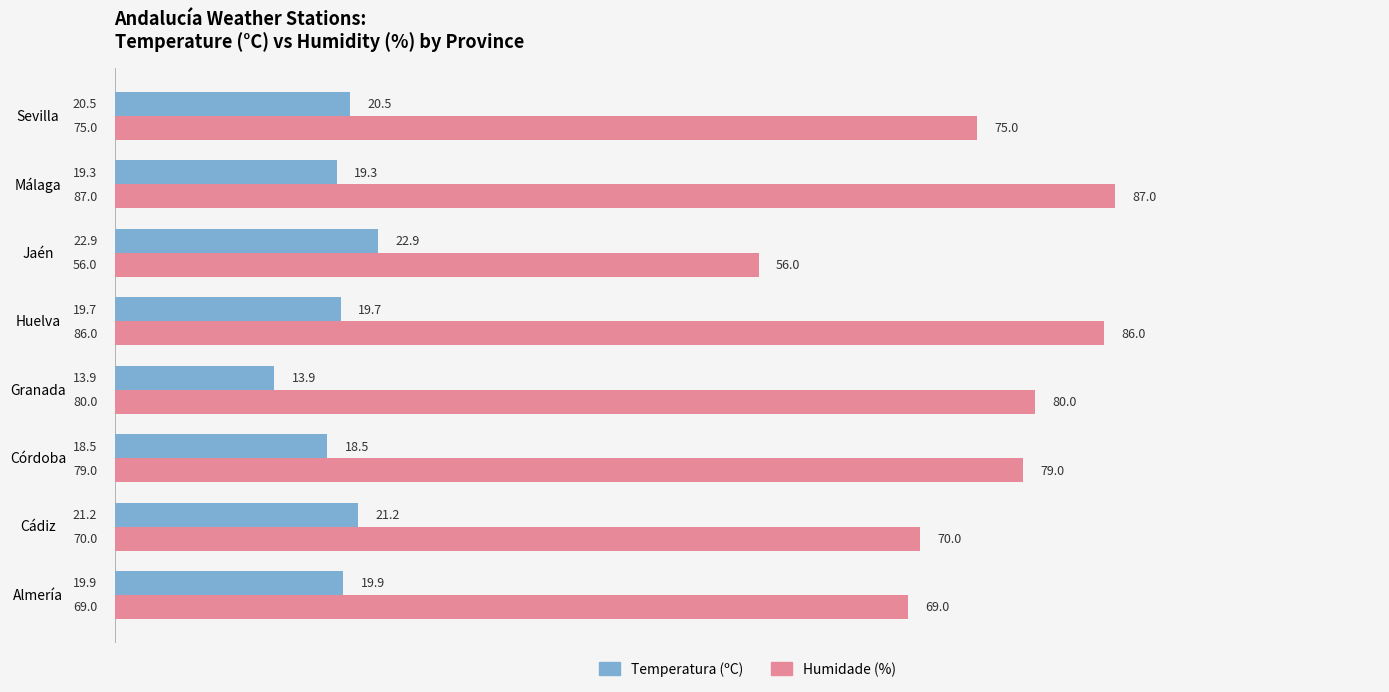

At which label is Temperatura (ºC) closest to 18?

Córdoba